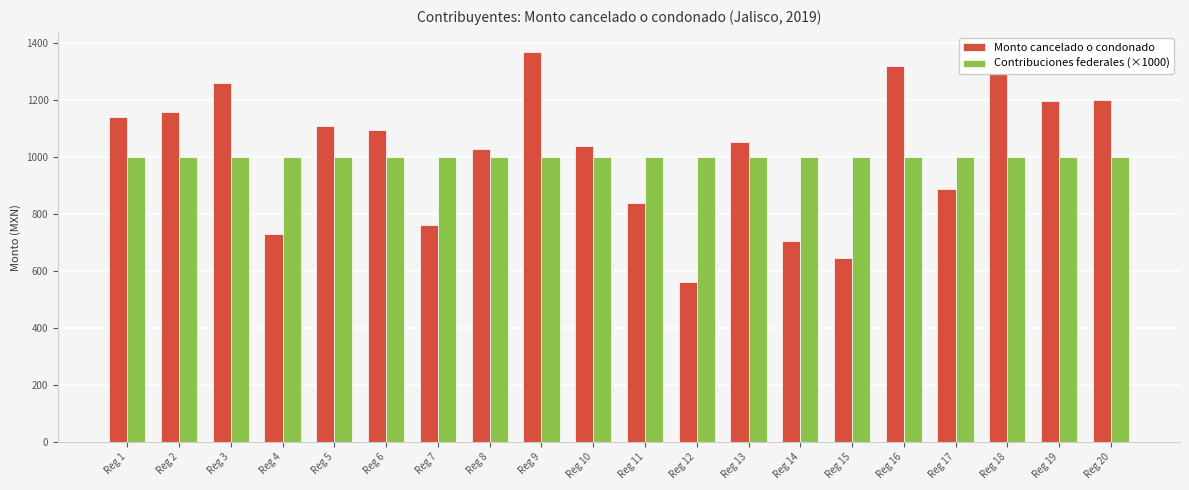

Rank the series at Reg 18 from highest to lowest value.

Monto cancelado o condonado, Contribuciones federales (×1000)